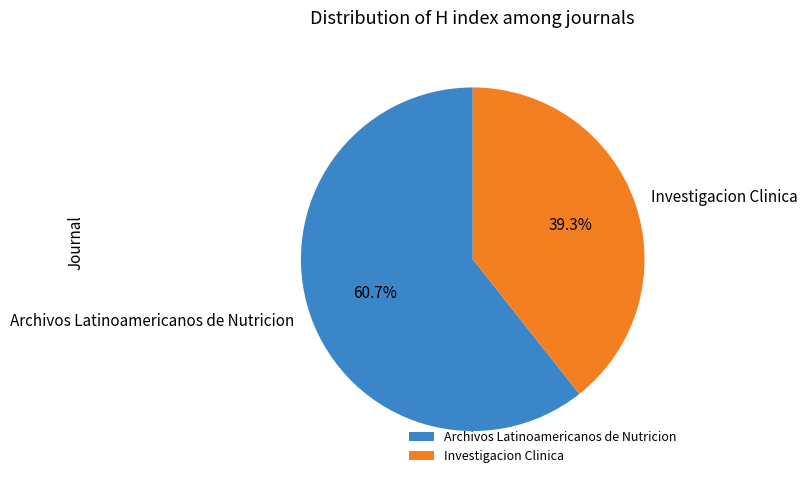

Approximately how many times larger is the value at Investigacion Clinica compared to Archivos Latinoamericanos de Nutricion?

0.6